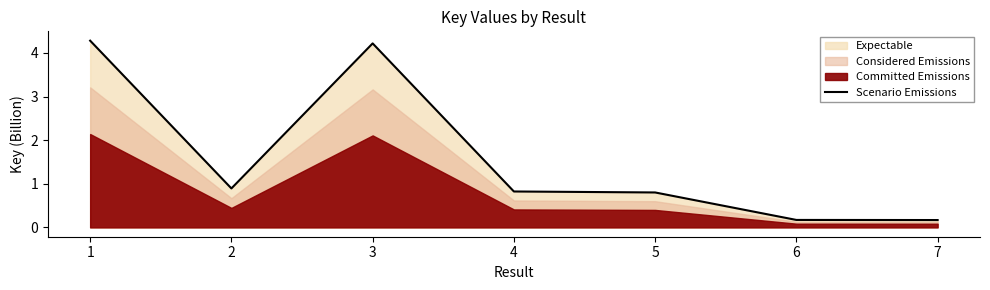

At which category does the chart reach its minimum across all series?

7